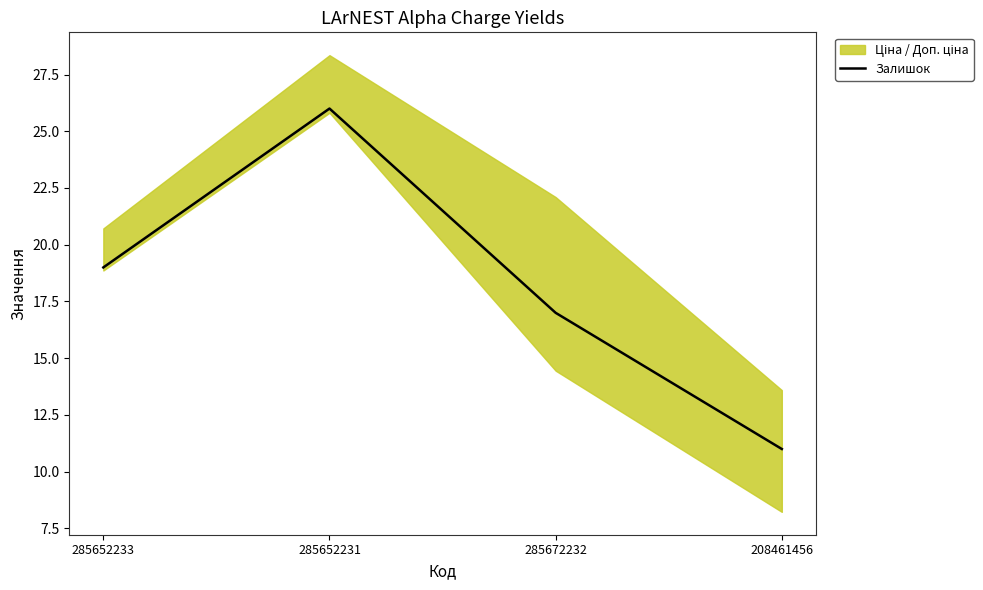

Where does the data first go above 19?

285652231